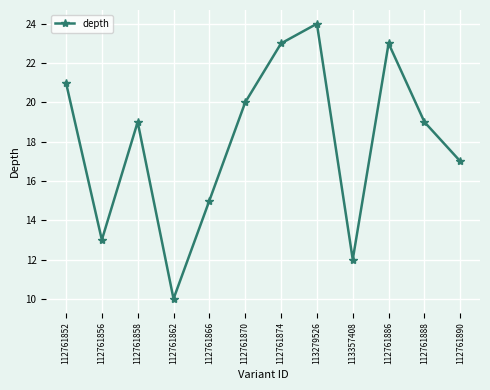

What is the sum of the values at 113357408 and 112761866?

27